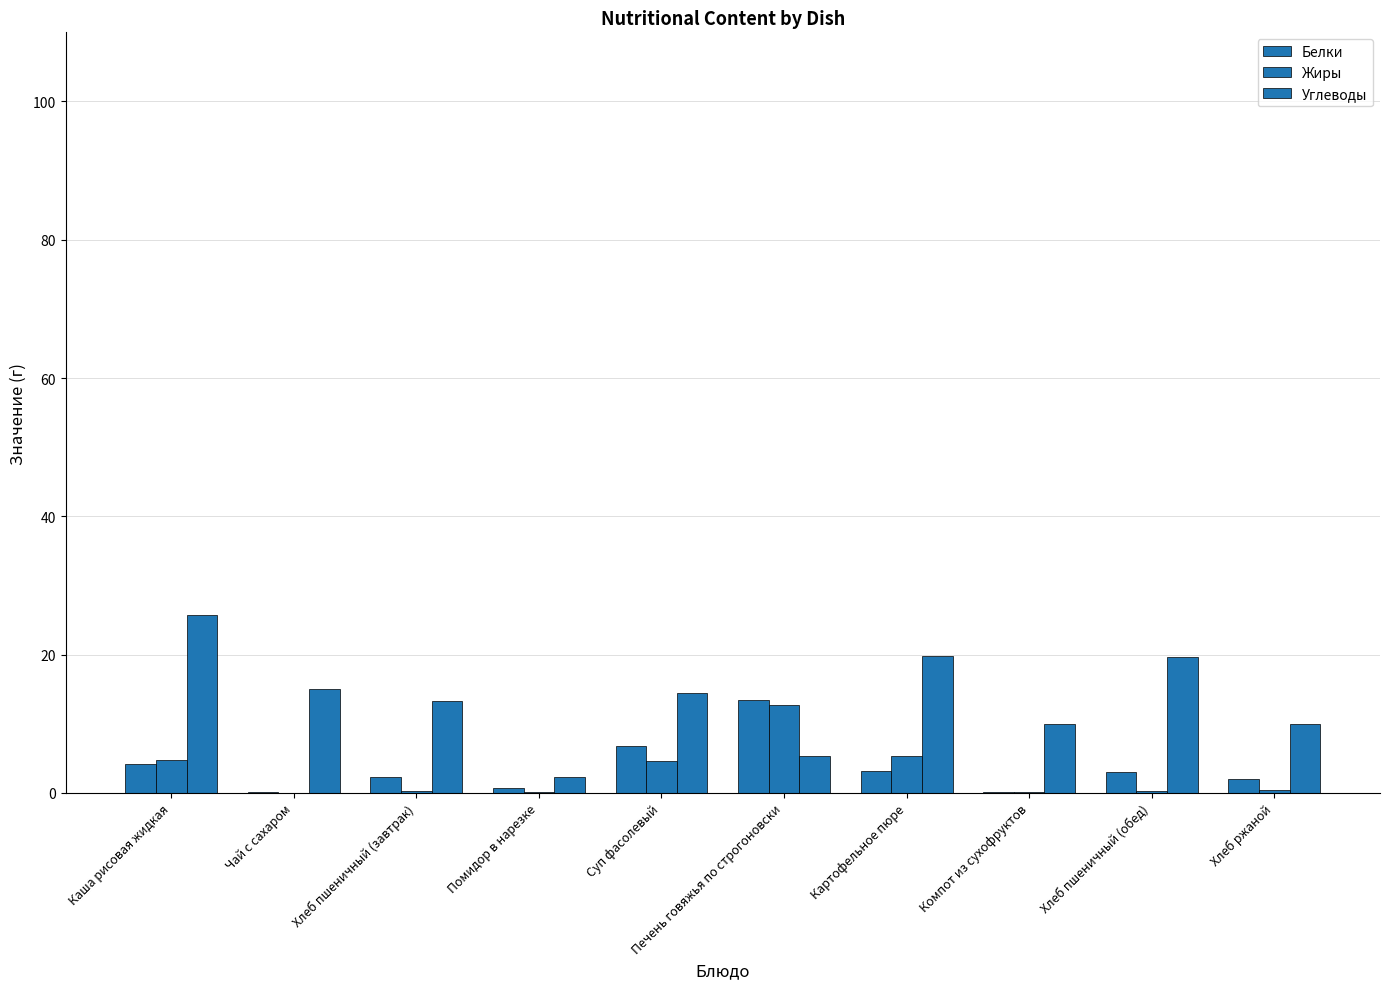

Count the number of categories in the chart.

10